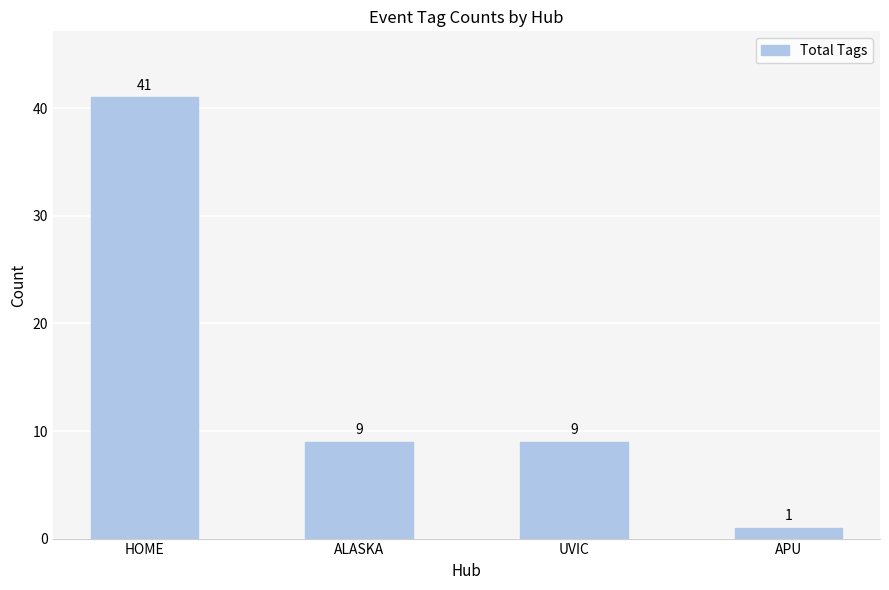

True or false: the data shows 1 at APU.

True